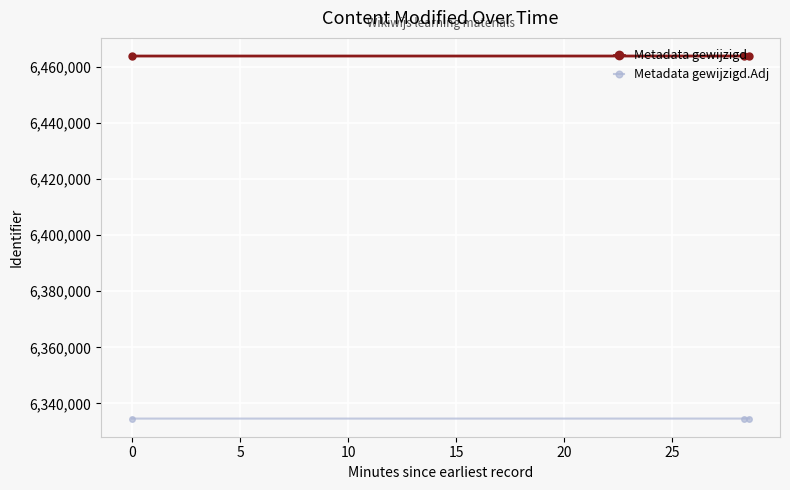

Which series has the largest total across all categories?

Metadata gewijzigd